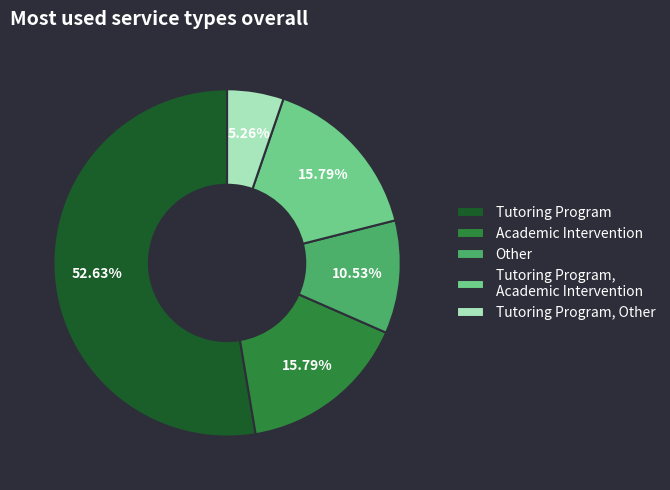

How many slices are in this pie chart?

5